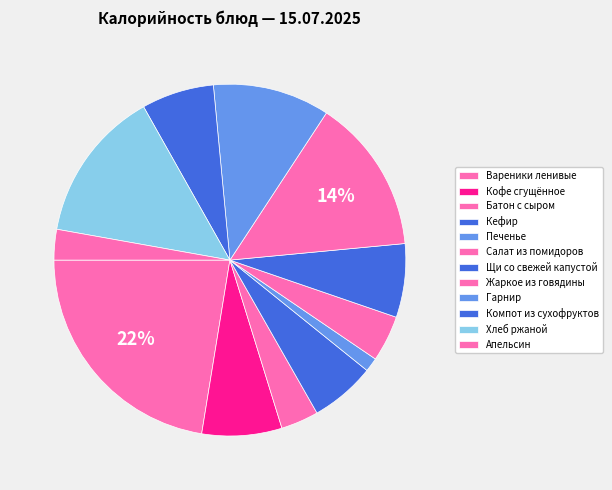

Which slice is the smallest?

Печенье